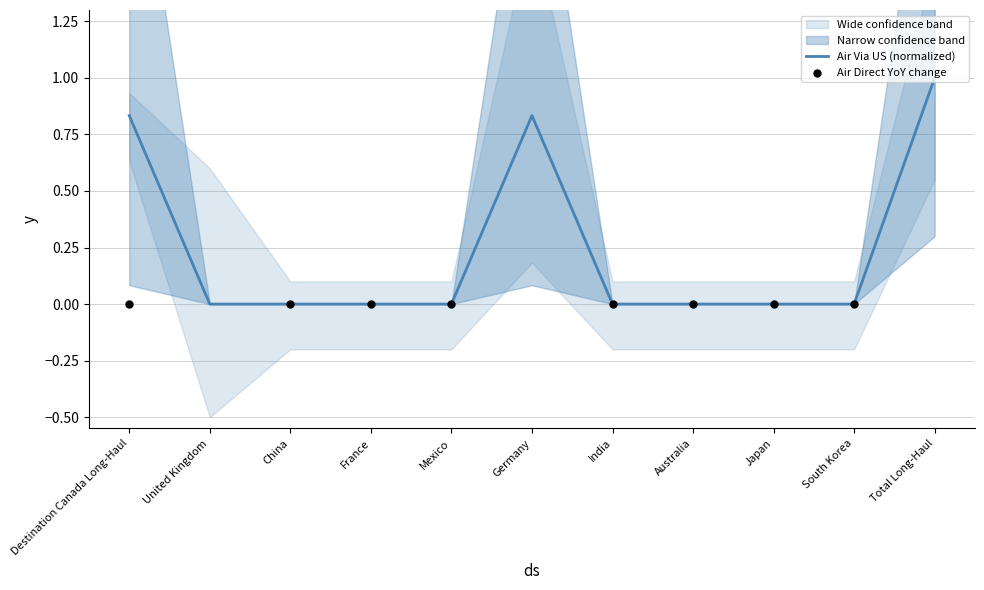

Which series reaches the minimum Y coordinate?

Air Direct YoY change